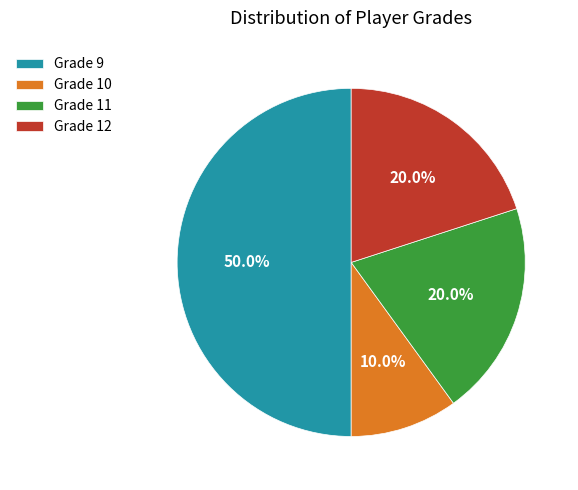

What is the smallest slice in the pie chart?

Grade 10